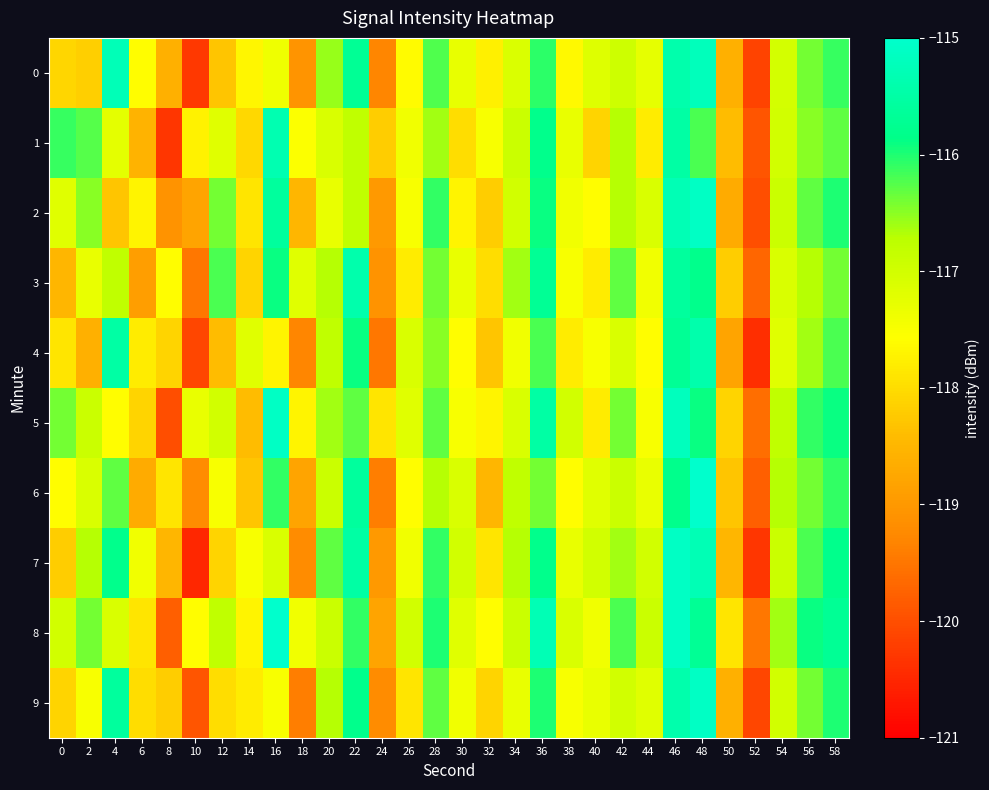

Reading left to right, extract all data points from this chart.

0: 0=-118.1	2=-118.2	4=-115.3	6=-117.6	8=-118.6	10=-120.3	12=-118.3	14=-117.7	16=-117.4	18=-119.1	20=-116.6	22=-115.7	24=-119.3	26=-117.6	28=-116.2	30=-117.3	32=-117.8	34=-117.1	36=-116.1	38=-117.6	40=-117.2	42=-116.9	44=-117.3	46=-115.4	48=-115.2	50=-118.6	52=-120.2	54=-117.0	56=-116.4	58=-116.1
1: 0=-116.1	2=-116.3	4=-117.2	6=-118.6	8=-120.3	10=-117.7	12=-117.2	14=-118.1	16=-115.3	18=-117.5	20=-117.1	22=-116.8	24=-118.2	26=-117.4	28=-116.6	30=-118.0	32=-117.5	34=-116.9	36=-115.8	38=-117.3	40=-118.1	42=-116.7	44=-117.8	46=-115.5	48=-116.2	50=-118.4	52=-119.9	54=-117.0	56=-116.5	58=-116.3
2: 0=-117.2	2=-116.5	4=-118.3	6=-117.7	8=-119.1	10=-118.8	12=-116.4	14=-117.9	16=-115.6	18=-118.5	20=-117.3	22=-116.8	24=-119.0	26=-117.5	28=-116.1	30=-117.7	32=-118.2	34=-117.0	36=-115.9	38=-117.4	40=-117.6	42=-116.7	44=-117.1	46=-115.3	48=-115.1	50=-118.7	52=-120.0	54=-116.9	56=-116.3	58=-116.0
3: 0=-118.5	2=-117.3	4=-116.8	6=-118.9	8=-117.6	10=-119.5	12=-116.2	14=-118.1	16=-115.9	18=-117.2	20=-116.7	22=-115.4	24=-119.1	26=-117.8	28=-116.4	30=-117.3	32=-118.0	34=-116.6	36=-115.7	38=-117.5	40=-117.8	42=-116.3	44=-117.4	46=-115.6	48=-115.8	50=-118.2	52=-119.7	54=-117.1	56=-116.7	58=-116.4
4: 0=-117.9	2=-118.6	4=-115.5	6=-117.8	8=-118.1	10=-120.1	12=-118.4	14=-117.2	16=-117.7	18=-119.3	20=-116.8	22=-115.9	24=-119.5	26=-117.1	28=-116.5	30=-117.6	32=-118.3	34=-117.4	36=-116.2	38=-117.8	40=-117.5	42=-117.1	44=-117.6	46=-115.7	48=-115.4	50=-118.8	52=-120.4	54=-117.2	56=-116.6	58=-116.2
5: 0=-116.4	2=-116.9	4=-117.6	6=-118.1	8=-120.0	10=-117.3	12=-117.0	14=-118.4	16=-115.1	18=-117.7	20=-116.6	22=-116.3	24=-117.9	26=-117.2	28=-116.3	30=-117.5	32=-117.7	34=-117.1	36=-115.5	38=-117.0	40=-117.8	42=-116.4	44=-117.5	46=-115.2	48=-115.9	50=-118.1	52=-119.6	54=-116.8	56=-116.1	58=-115.9
6: 0=-117.6	2=-117.1	4=-116.3	6=-118.7	8=-117.9	10=-119.2	12=-117.5	14=-118.3	16=-116.1	18=-118.8	20=-116.9	22=-115.6	24=-119.4	26=-117.6	28=-116.7	30=-117.1	32=-118.5	34=-116.8	36=-116.4	38=-117.6	40=-117.2	42=-116.9	44=-117.3	46=-115.8	48=-115.0	50=-118.3	52=-119.8	54=-116.7	56=-116.4	58=-116.1
7: 0=-118.2	2=-116.7	4=-115.8	6=-117.4	8=-118.5	10=-120.5	12=-118.1	14=-117.5	16=-117.1	18=-119.2	20=-116.3	22=-115.5	24=-119.0	26=-117.4	28=-116.1	30=-117.0	32=-117.9	34=-116.7	36=-115.8	38=-117.3	40=-117.0	42=-116.6	44=-117.0	46=-115.1	48=-115.3	50=-118.5	52=-120.3	54=-116.9	56=-116.2	58=-115.8
8: 0=-117.0	2=-116.4	4=-117.1	6=-117.9	8=-119.8	10=-117.6	12=-116.8	14=-117.7	16=-115.0	18=-117.4	20=-116.9	22=-116.1	24=-118.8	26=-117.0	28=-116.0	30=-117.2	32=-117.6	34=-116.9	36=-115.3	38=-117.1	40=-117.4	42=-116.2	44=-116.9	46=-115.1	48=-115.7	50=-117.9	52=-119.5	54=-116.6	56=-115.9	58=-115.7
9: 0=-118.1	2=-117.5	4=-115.6	6=-118.0	8=-118.2	10=-119.9	12=-118.0	14=-117.8	16=-117.5	18=-119.4	20=-116.7	22=-115.8	24=-119.2	26=-117.9	28=-116.3	30=-117.4	32=-118.1	34=-117.3	36=-116.0	38=-117.5	40=-117.3	42=-117.0	44=-117.2	46=-115.4	48=-115.1	50=-118.6	52=-120.1	54=-117.0	56=-116.4	58=-116.0